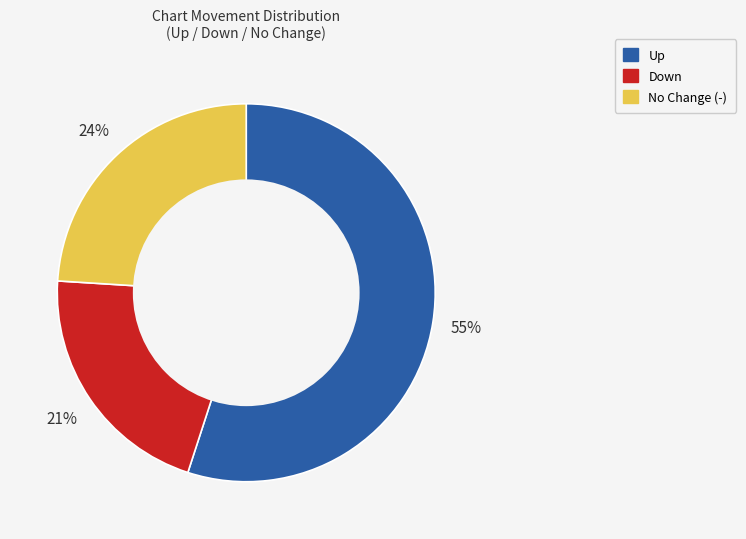

To the nearest percent, what is the difference between the largest and smallest slice percentages?

34%